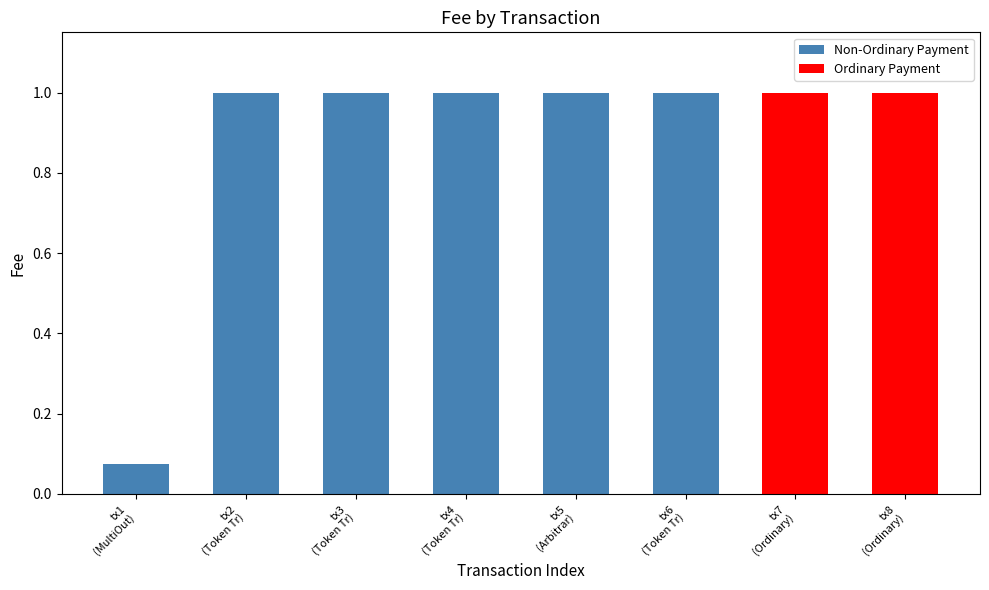

Are the bars grouped side by side (vs. stacked)?

No